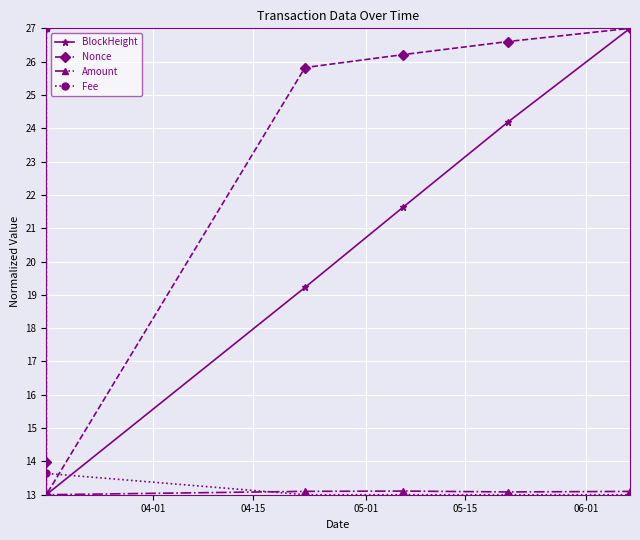

True or false: Nonce has more than 2 points higher than both neighbors.

False